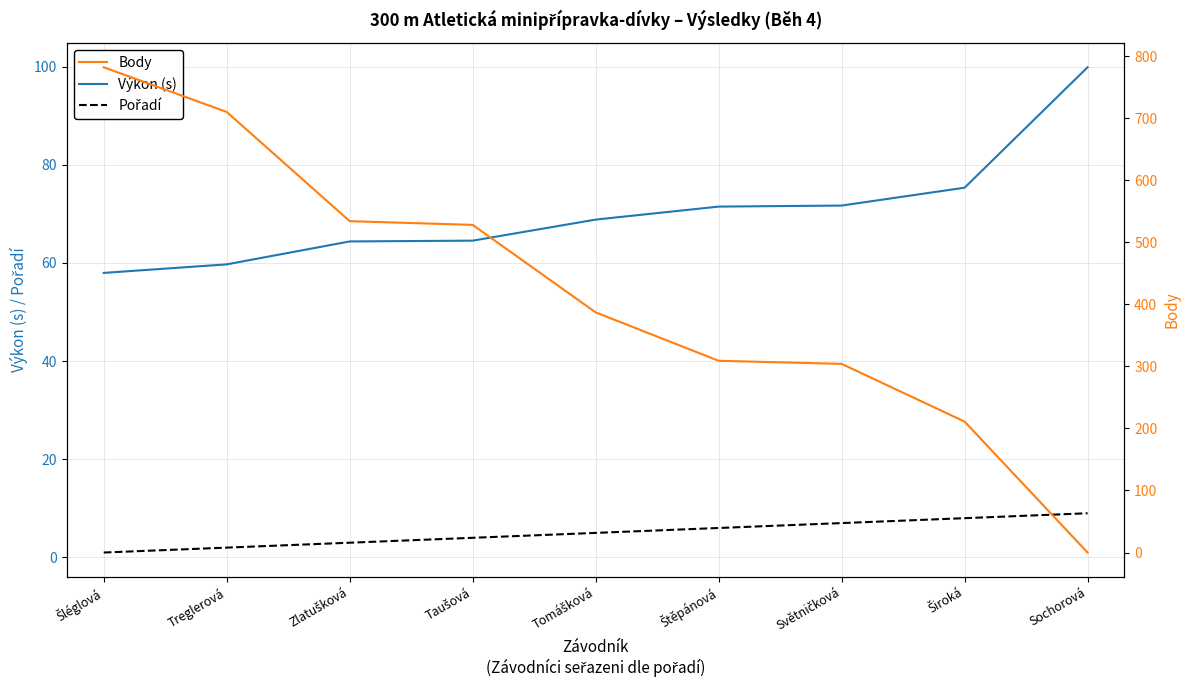

How many intersections are there between Body and Výkon (s)?

1